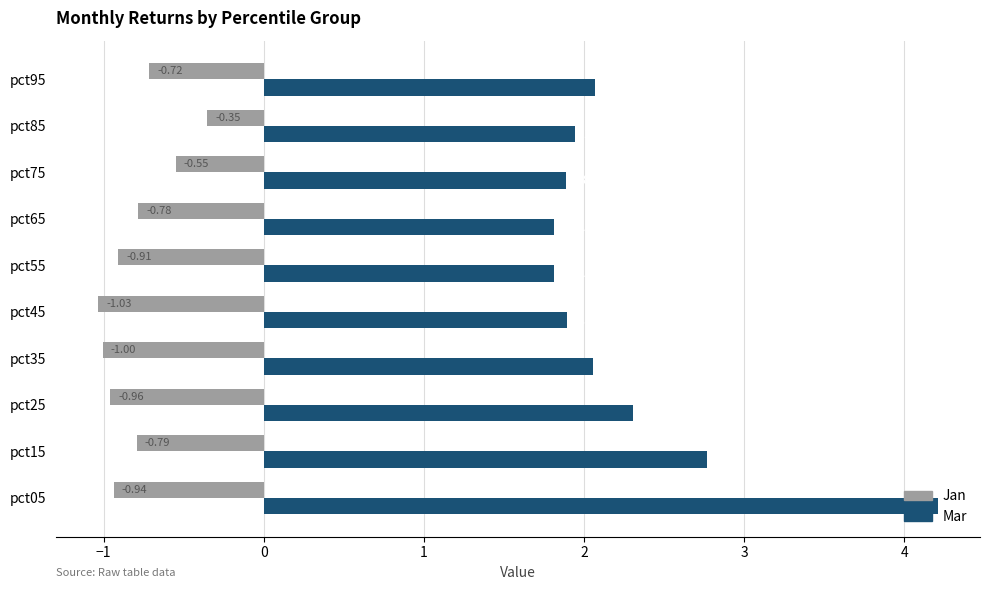

Rank the series at pct05 from lowest to highest value.

Jan, Mar